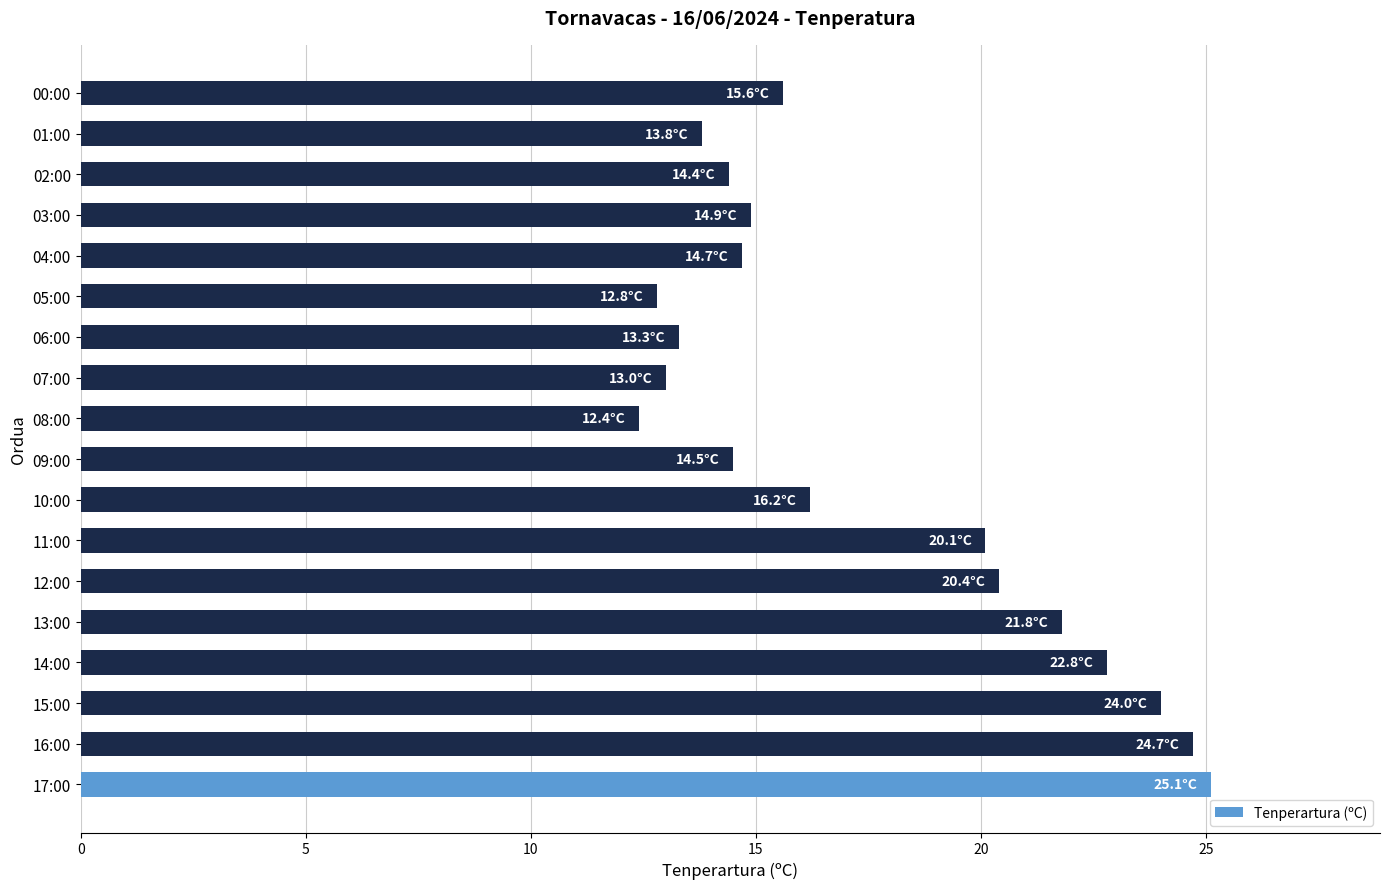

Are the bars horizontal?

Yes